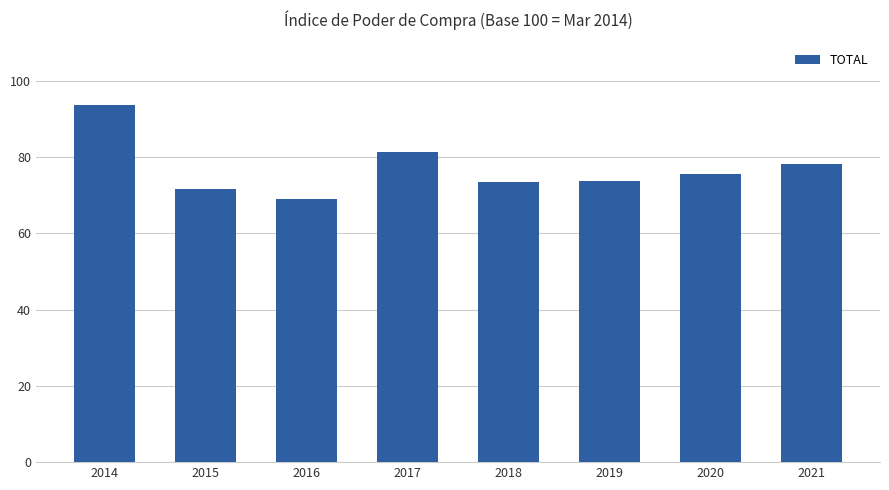

How many series are shown in this chart?

1